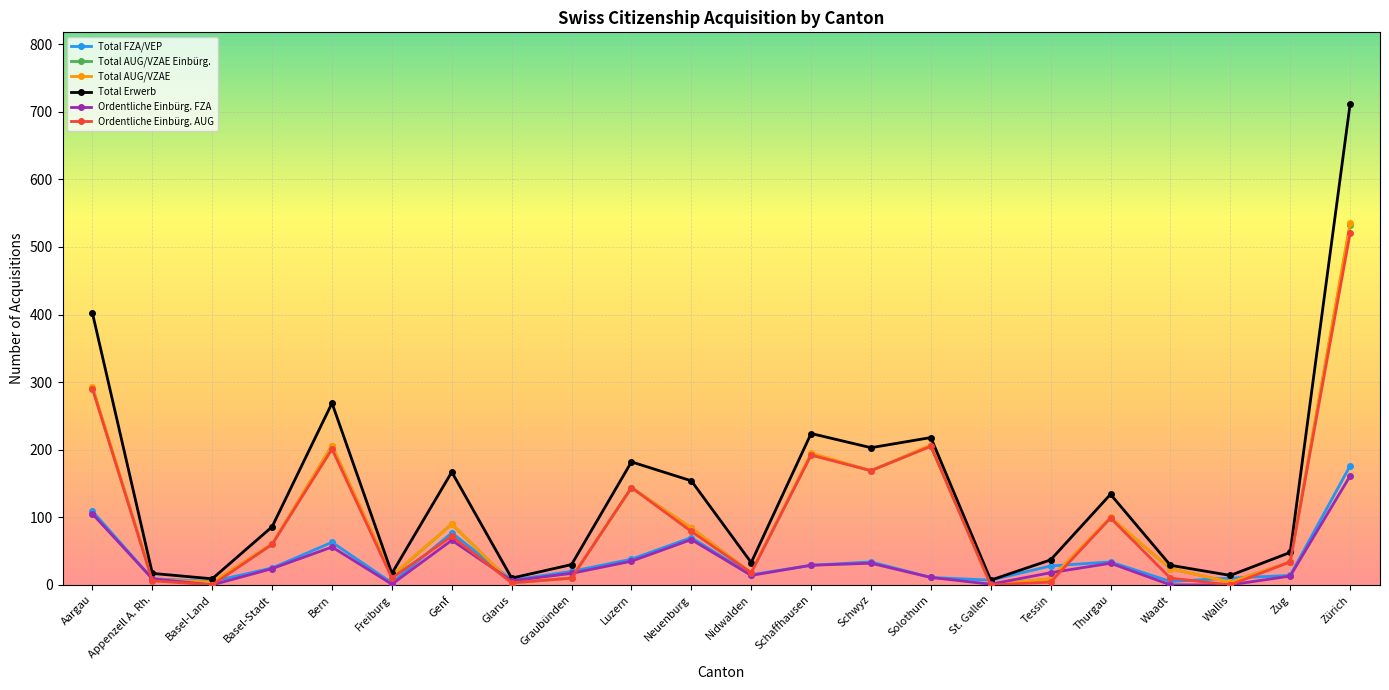

What is the average value of the Ordentliche Einbürg. FZA series?

32